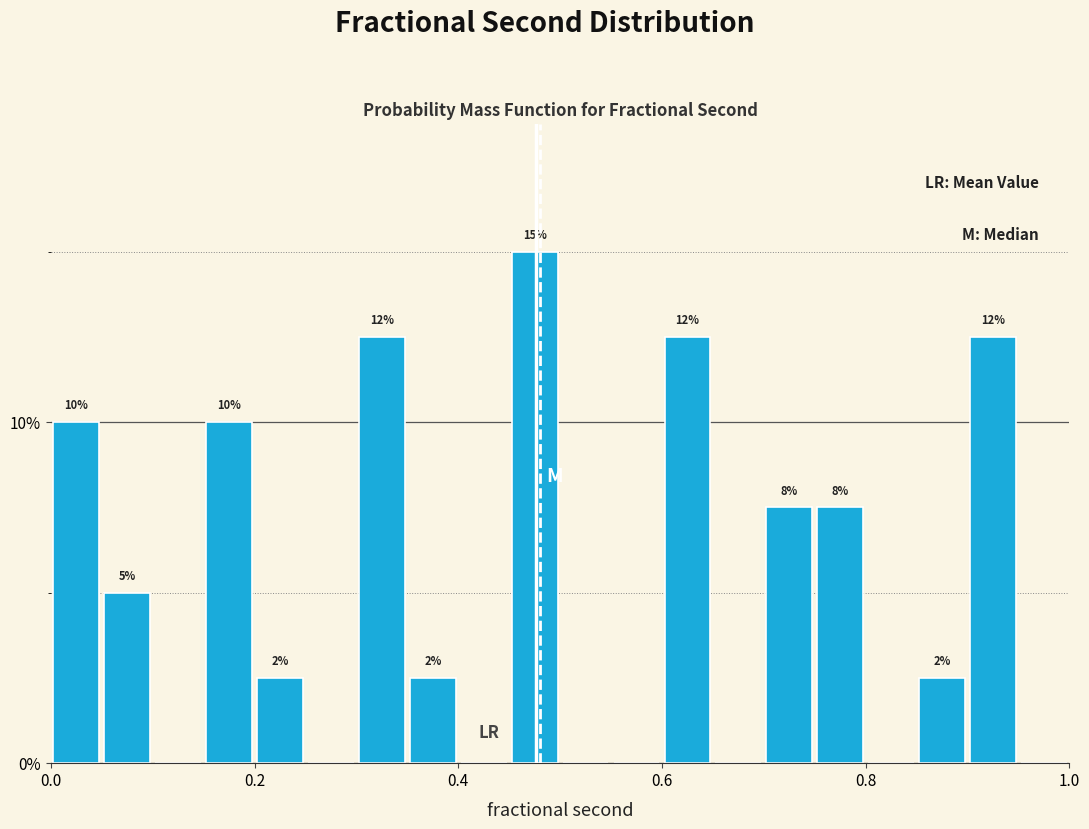

Read against the x-axis, roughly where is the centre of the tallest bar?

0.48